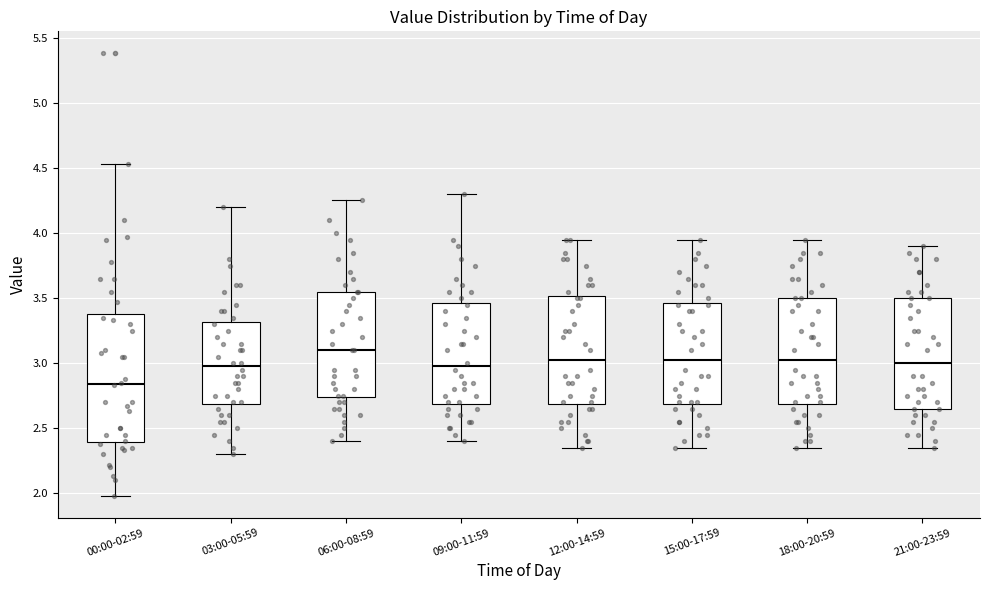

Reading left to right, read every box against the y-axis: the position of its median line, the range the box covers, and the ends of its whiskers. The values are not printed on the chart, so give them approximately, as read against the axis.

00:00-02:59: median 2.85, box 2.40 to 3.40, whiskers 2.00 to 4.55
03:00-05:59: median 3.00, box 2.70 to 3.30, whiskers 2.30 to 4.20
06:00-08:59: median 3.10, box 2.75 to 3.55, whiskers 2.40 to 4.25
09:00-11:59: median 3.00, box 2.70 to 3.45, whiskers 2.40 to 4.30
12:00-14:59: median 3.05, box 2.70 to 3.50, whiskers 2.35 to 3.95
15:00-17:59: median 3.05, box 2.70 to 3.45, whiskers 2.35 to 3.95
18:00-20:59: median 3.05, box 2.70 to 3.50, whiskers 2.35 to 3.95
21:00-23:59: median 3.00, box 2.65 to 3.50, whiskers 2.35 to 3.90